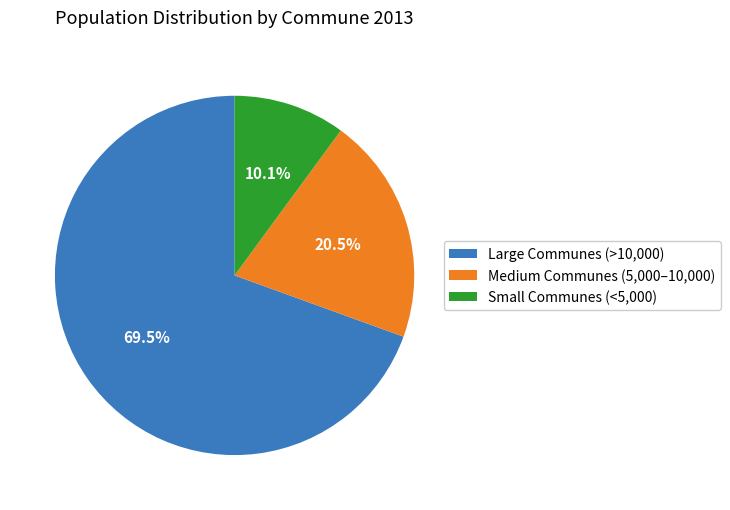

Which has a higher value, Medium Communes (5,000–10,000) or Small Communes (<5,000)?

Medium Communes (5,000–10,000)